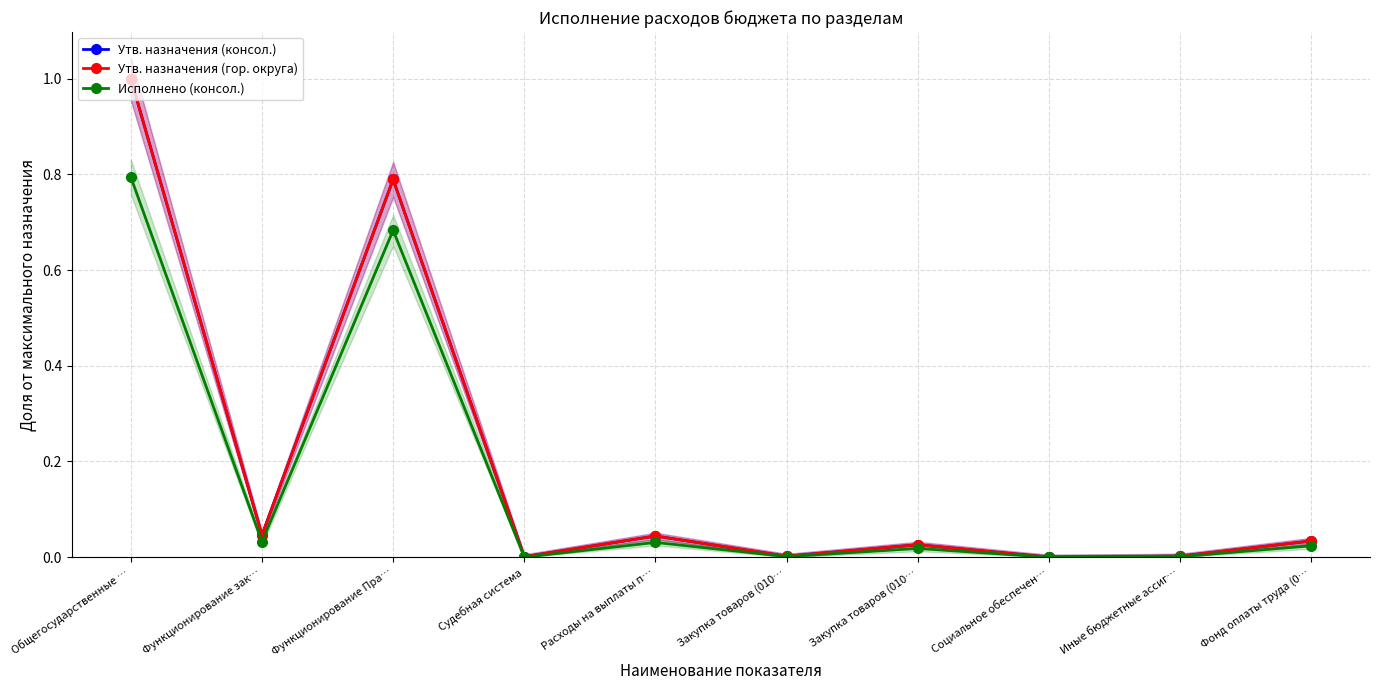

Reading left to right, what are all the values shown in this chart?

Утв. назначения (консол.): 1.0	0.0	0.8	0.0	0.0	0.0	0.0	0.0	0.0	0.0
Утв. назначения (гор. округа): 1.0	0.0	0.8	0.0	0.0	0.0	0.0	0.0	0.0	0.0
Исполнено (консол.): 0.8	0.0	0.7	0.0	0.0	0.0	0.0	0.0	0.0	0.0